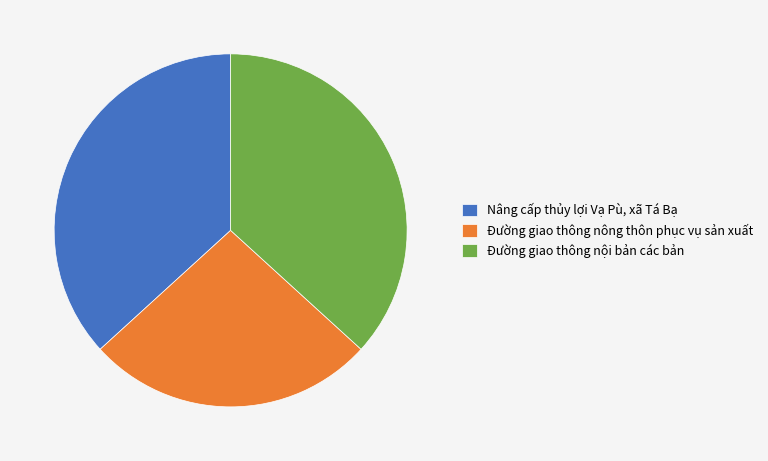

Which slice is the smallest?

Đường giao thông nông thôn phục vụ sản xuất